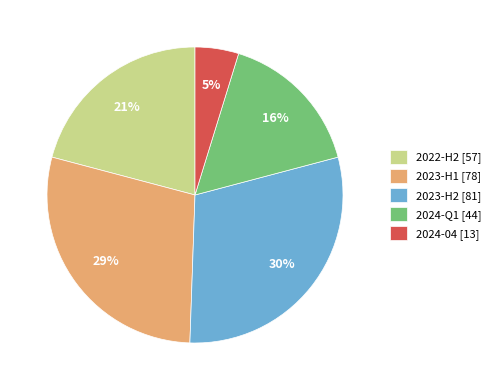

How many segments does this pie chart have?

5